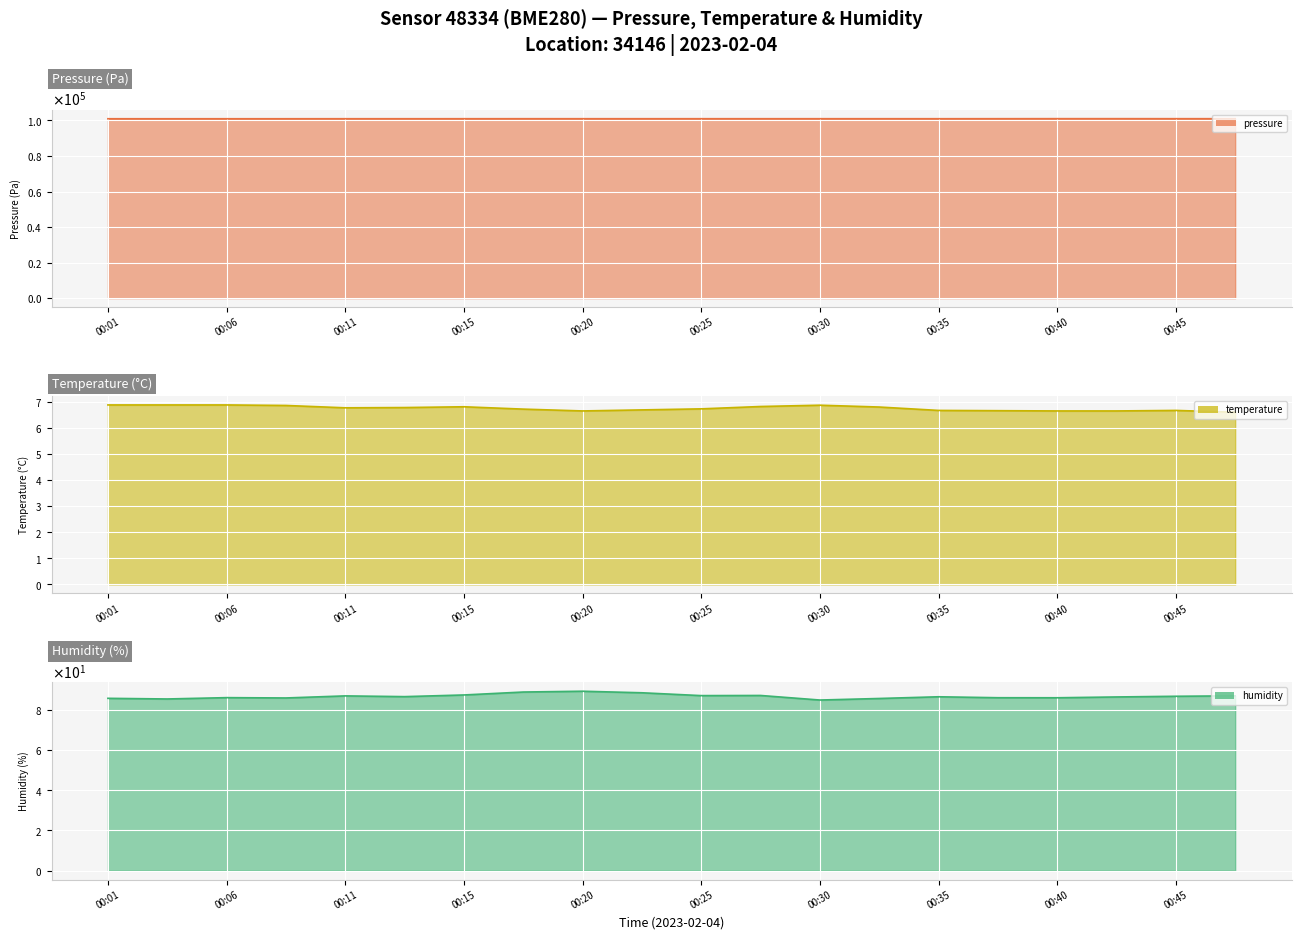

What is the sum of the pressure values at 00:35 and 00:03?

201908.8